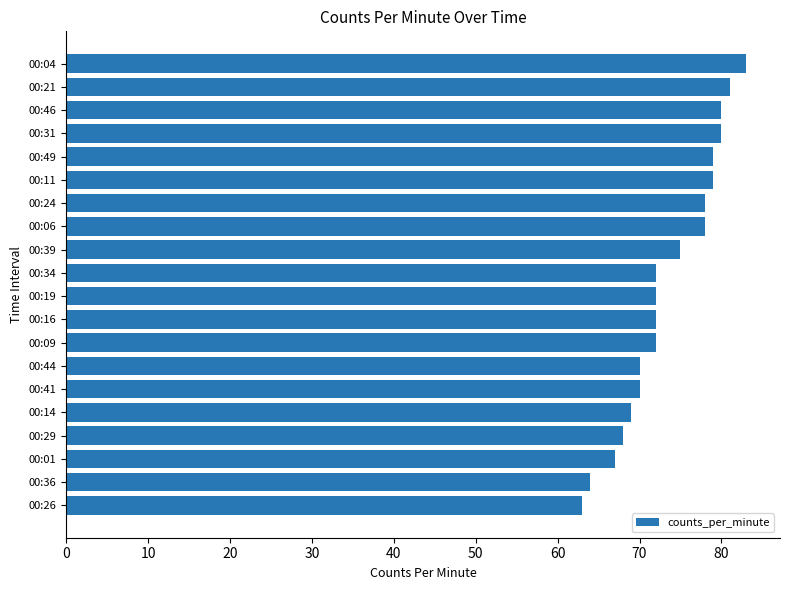

Does the chart contain any negative values?

No